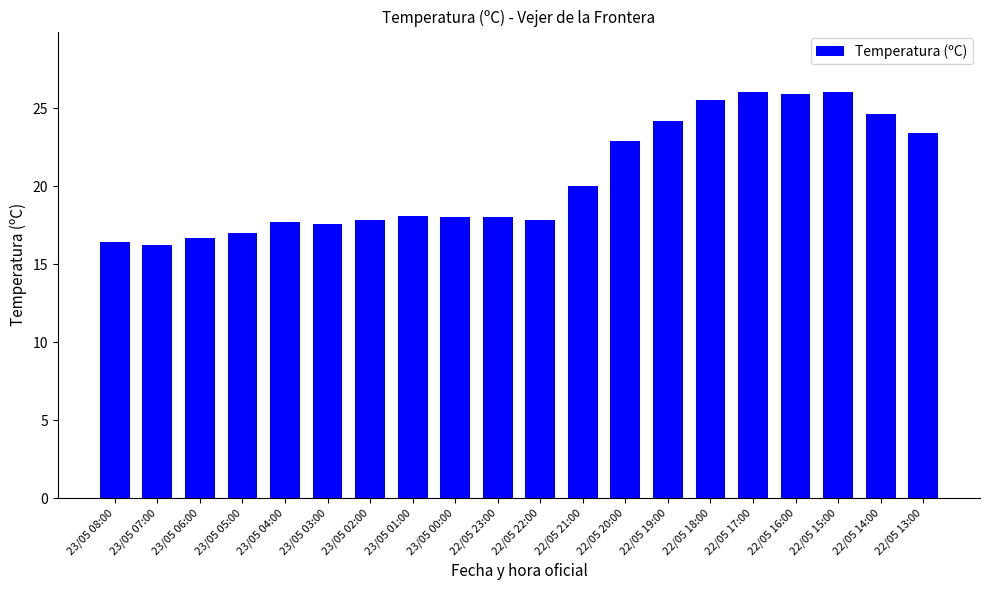

Is it true that the value at 23/05 07:00 is 3.2?

False